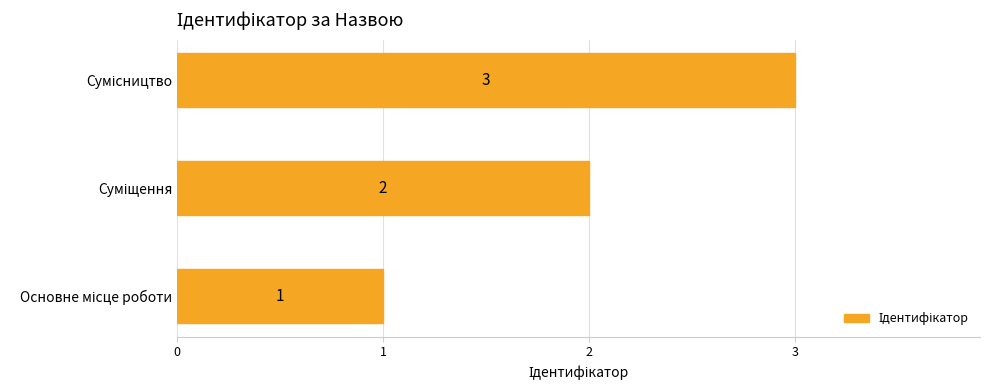

What is the difference between the maximum and minimum values?

2